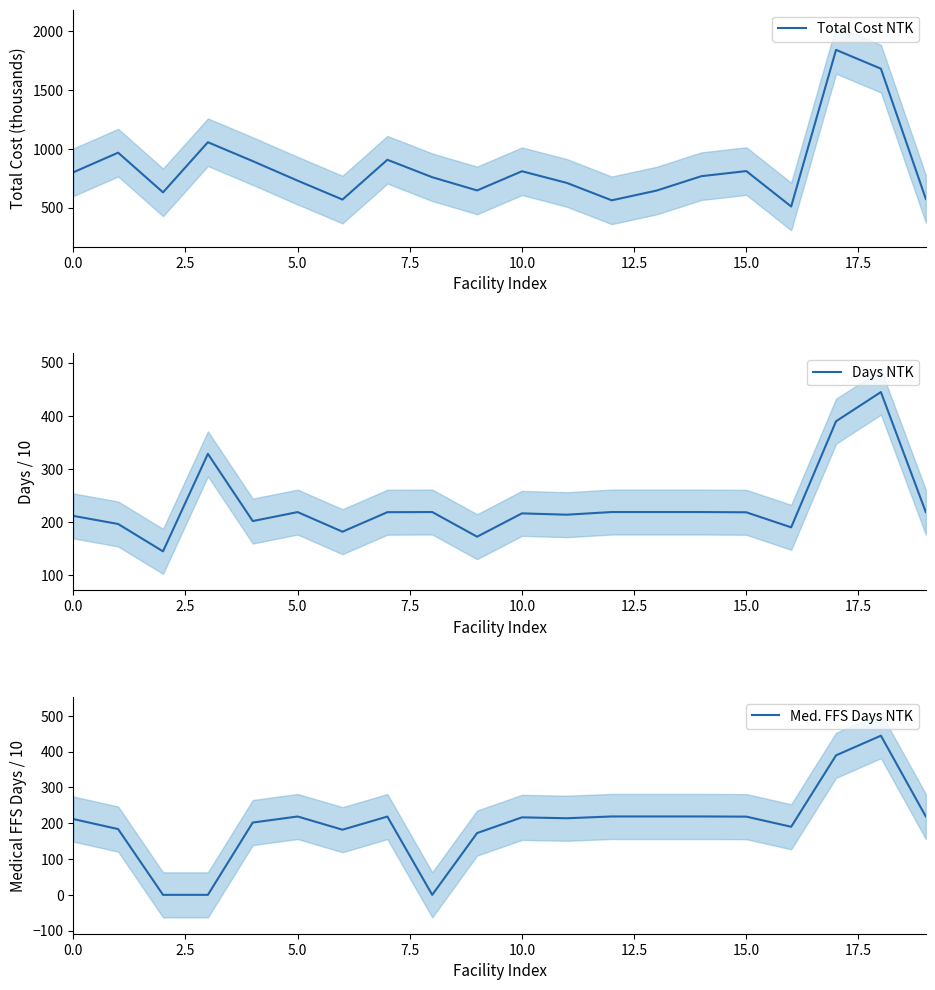

True or false: Total Cost NTK and Med. FFS Days NTK cross at least once.

False